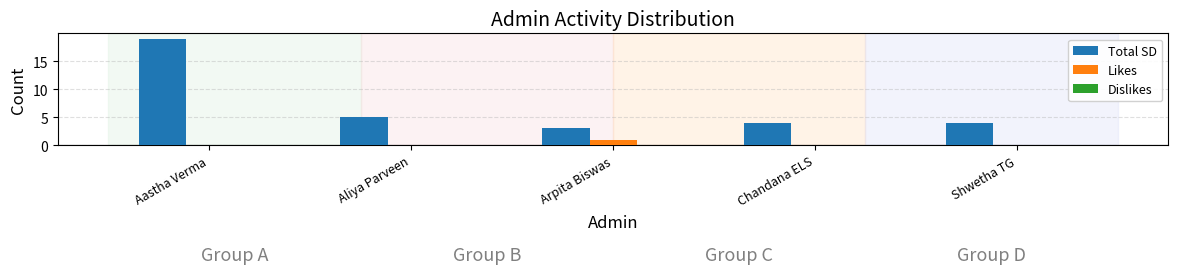

What is the maximum value shown in the chart?

19